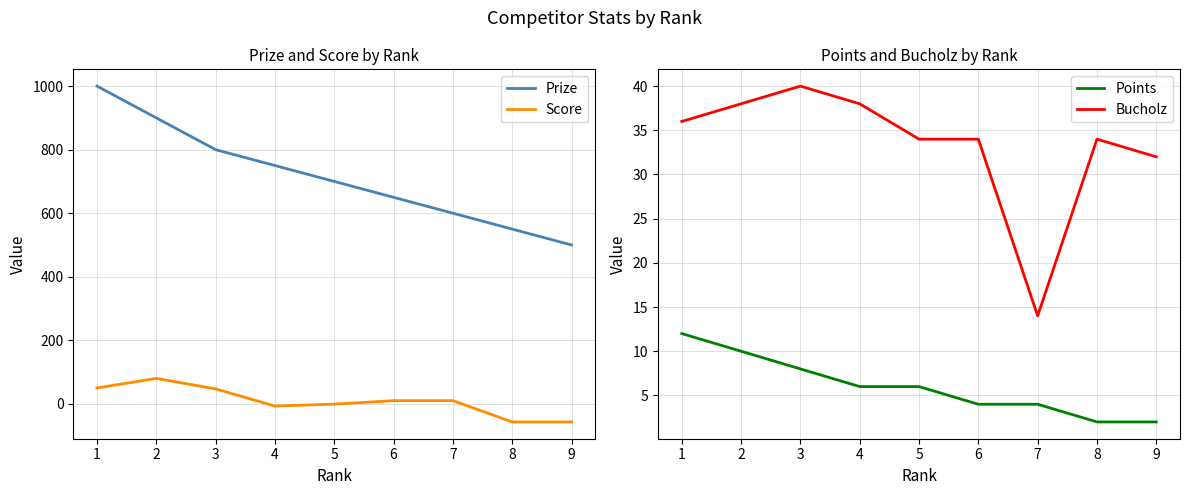

What is the difference between the second highest and second lowest values in the Score series?

107